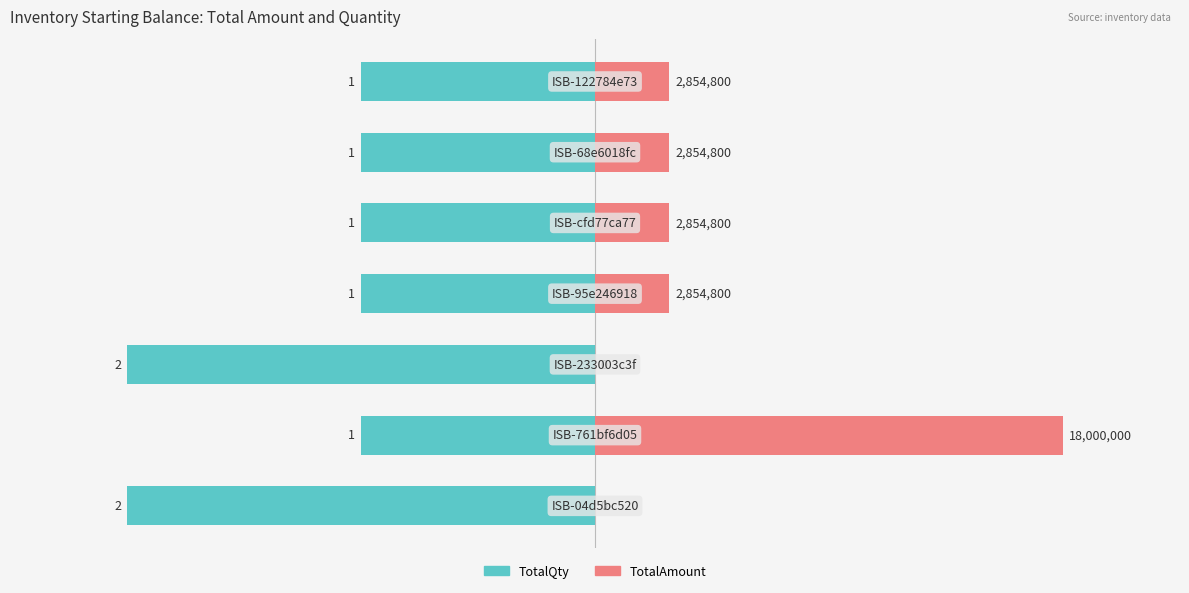

Where is TotalQty nearest to the value -30?

−60